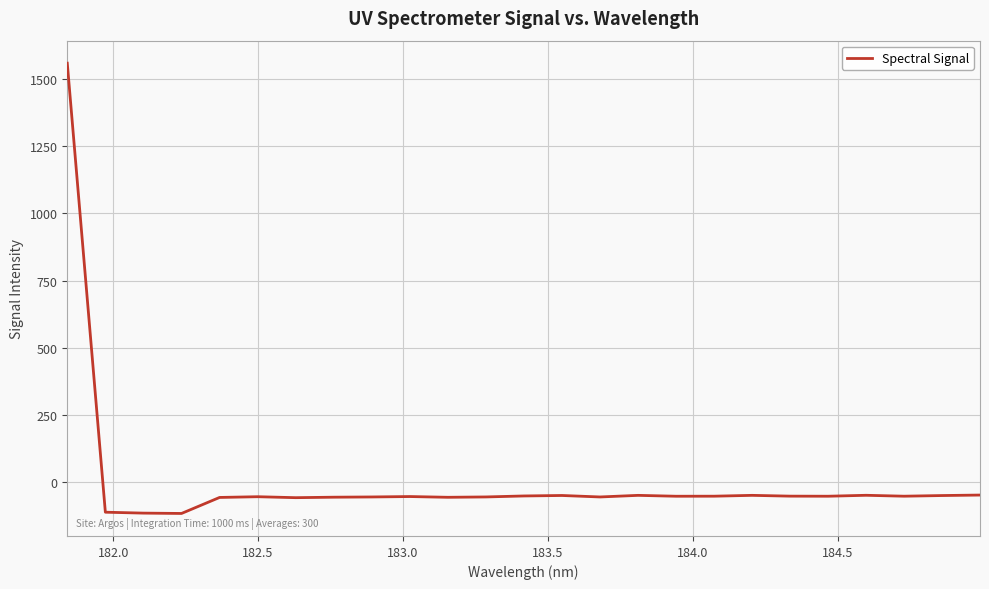

What is the minimum value shown in the chart?

-116.2